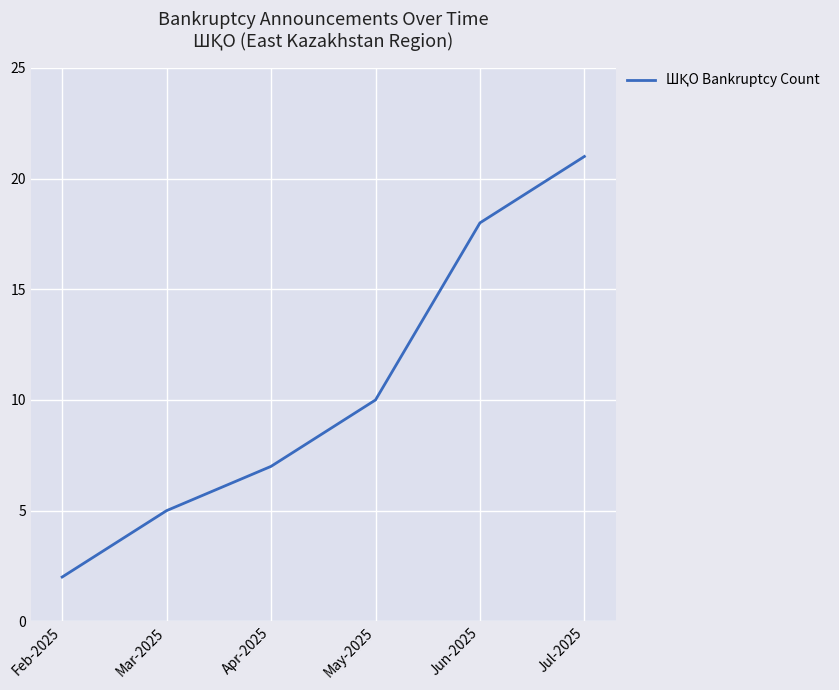

True or false: the data shows 10 at Apr-2025.

False